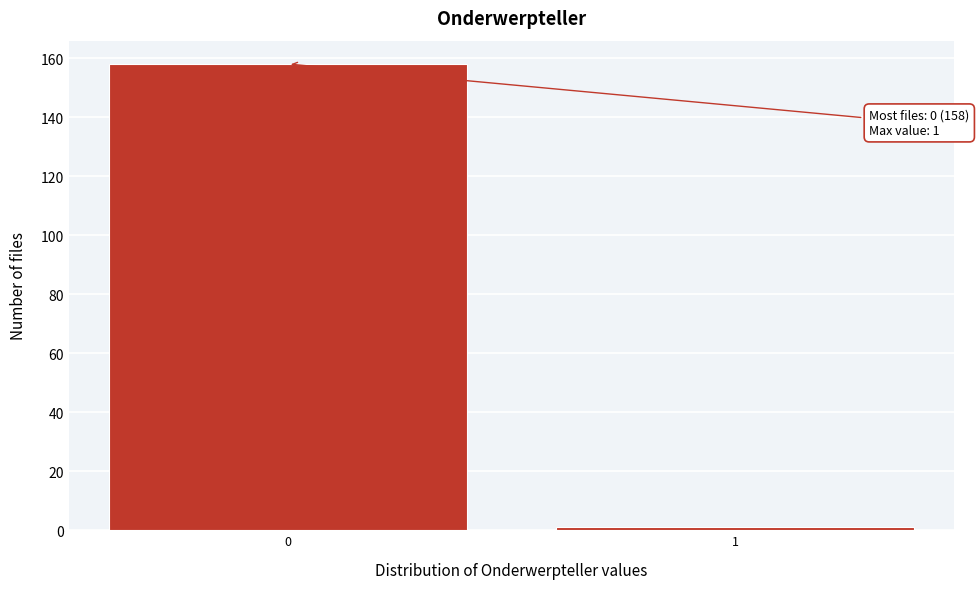

Reading right to left, extract all data points from this chart.

1	158